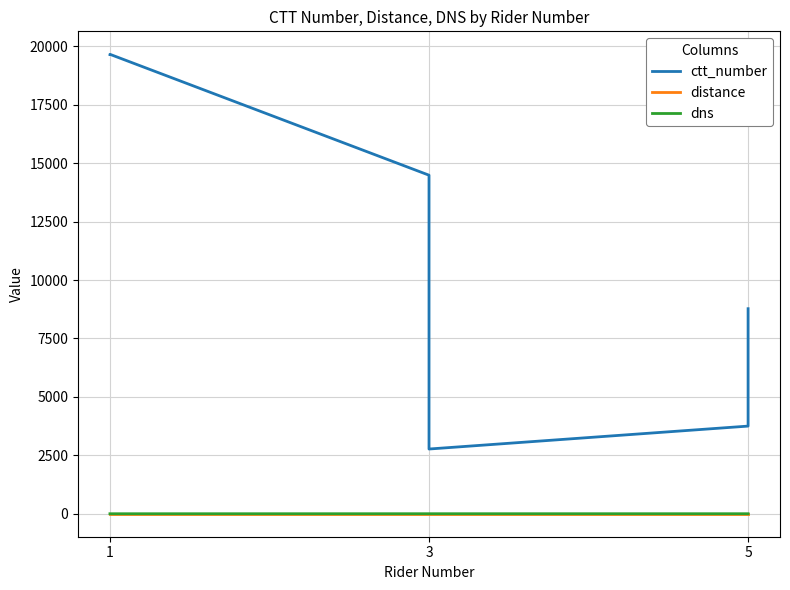

Count the number of data series in this chart.

3